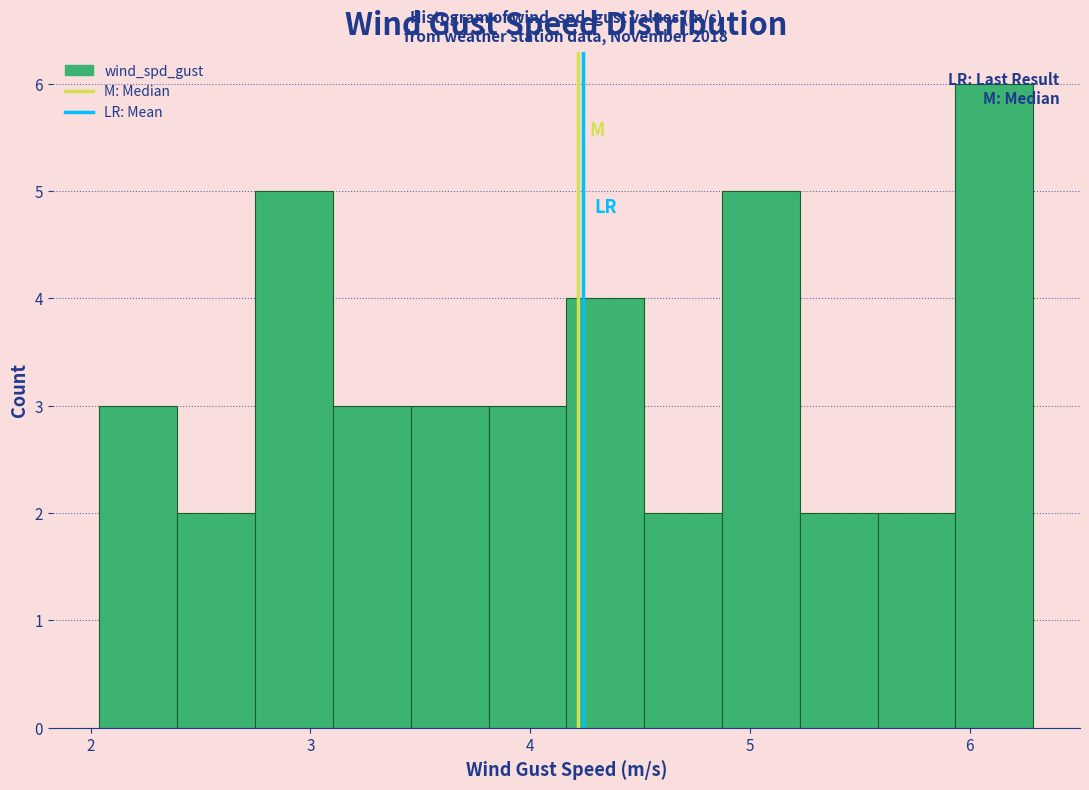

Read against the x-axis, roughly where is the centre of the tallest bar?

6.1